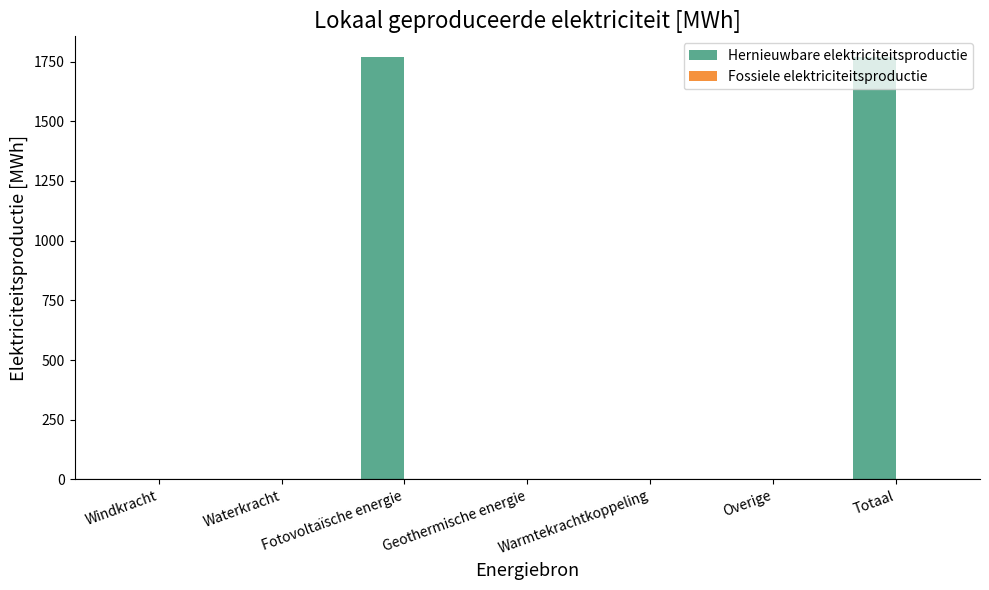

What is the maximum value shown in the chart?

1767.3